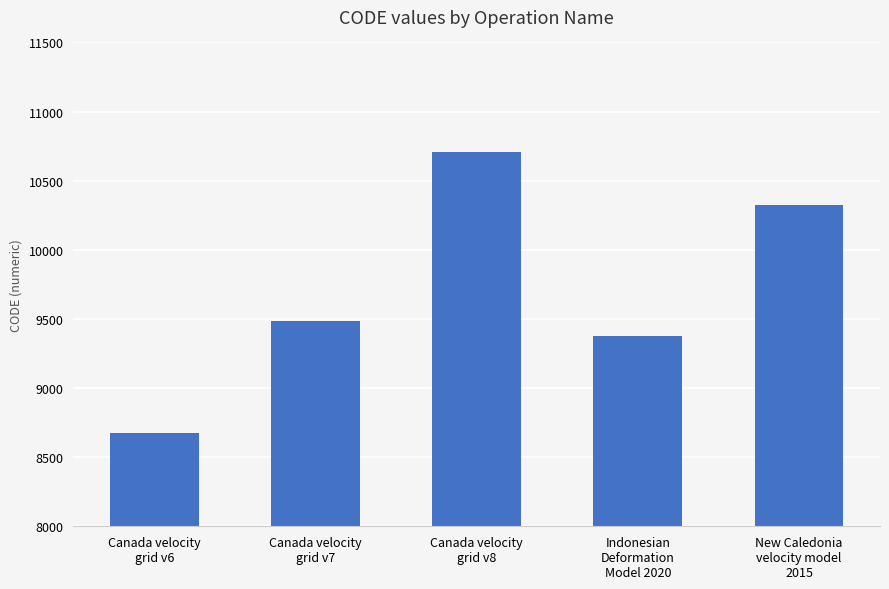

Reading left to right, list all the values displayed in this chart.

Canada velocity
grid v6=8676	Canada velocity
grid v7=9483	Canada velocity
grid v8=10707	Indonesian
Deformation
Model 2020=9375	New Caledonia
velocity model
2015=10323